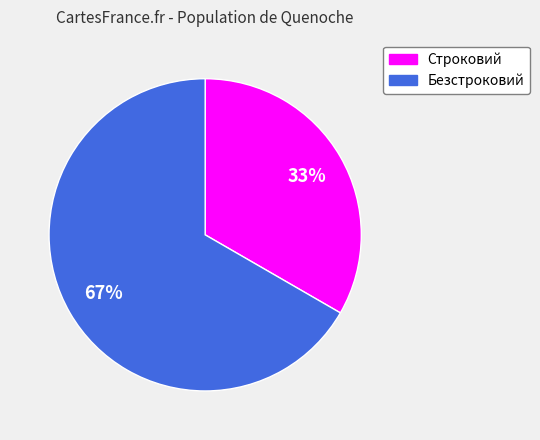

To the nearest percent, what is the combined percentage of Строковий and Безстроковий?

100%